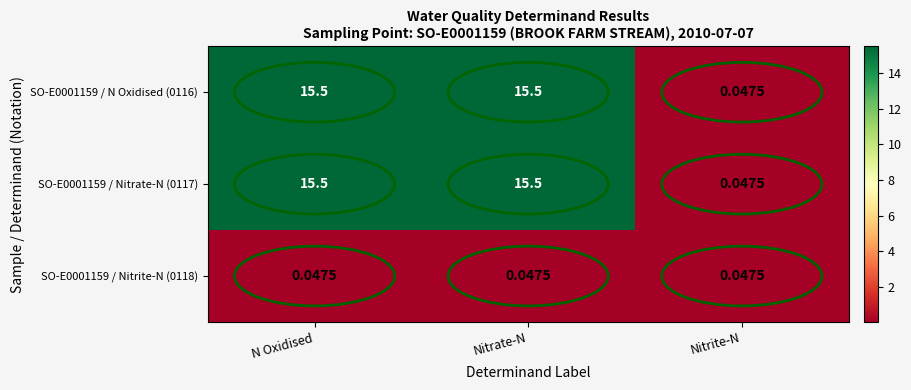

How many data points in SO-E0001159 / N Oxidised (0116) are less than 15?

1